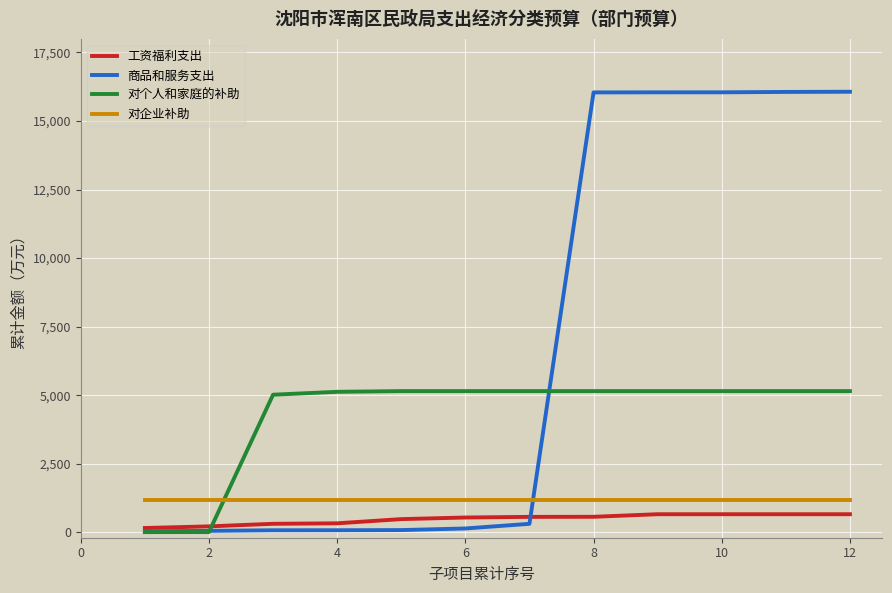

What is the maximum value shown in the chart?

16066.2